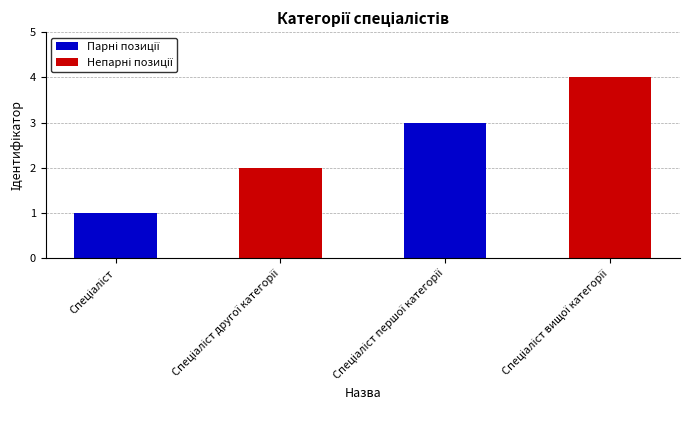

What is the greatest value displayed?

4